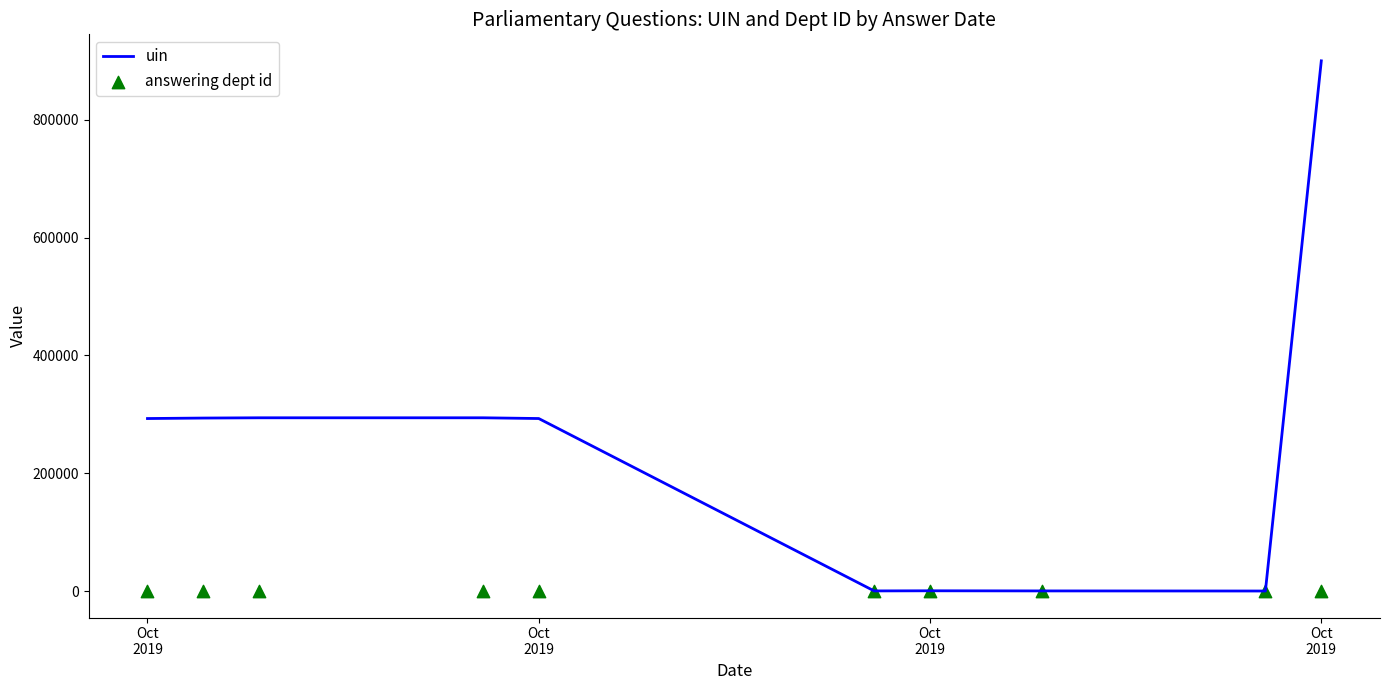

At how many categories does at least one series exceed 880450?

1